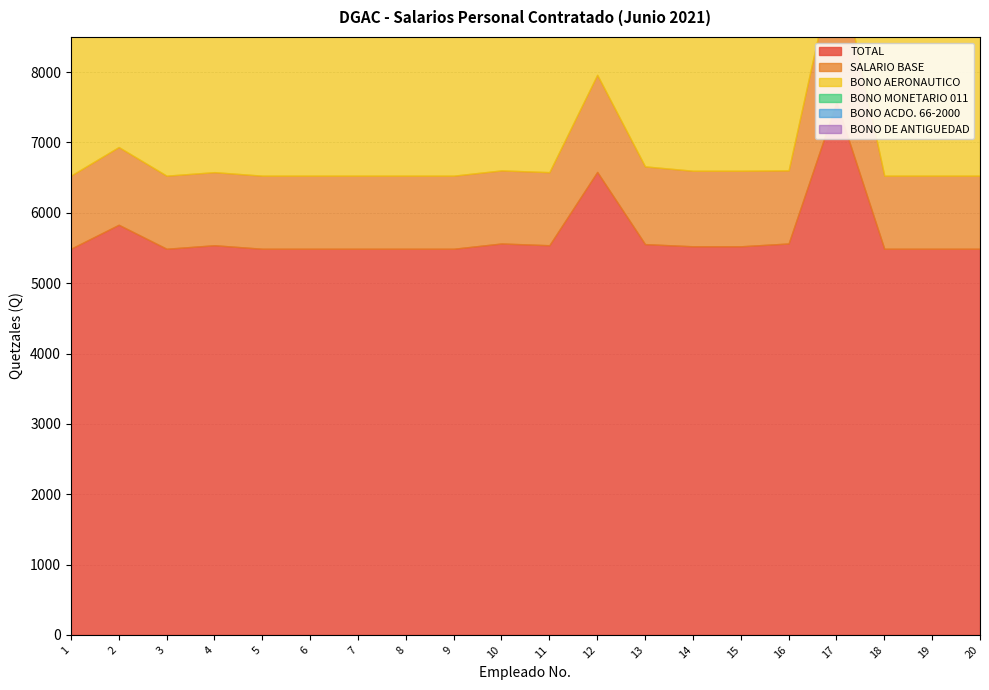

Where is the first local maximum for BONO MONETARIO 011?

2